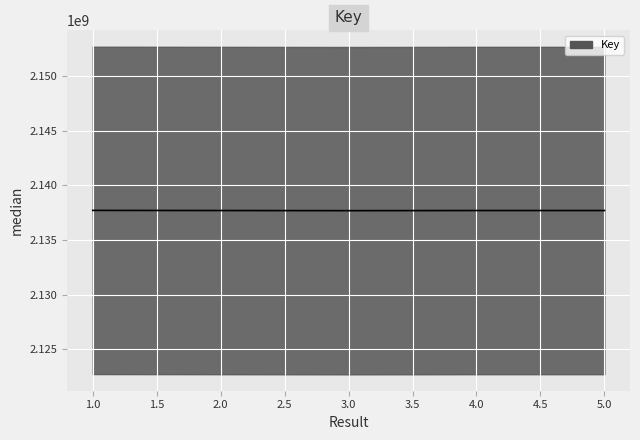

Where is the first local maximum?

4